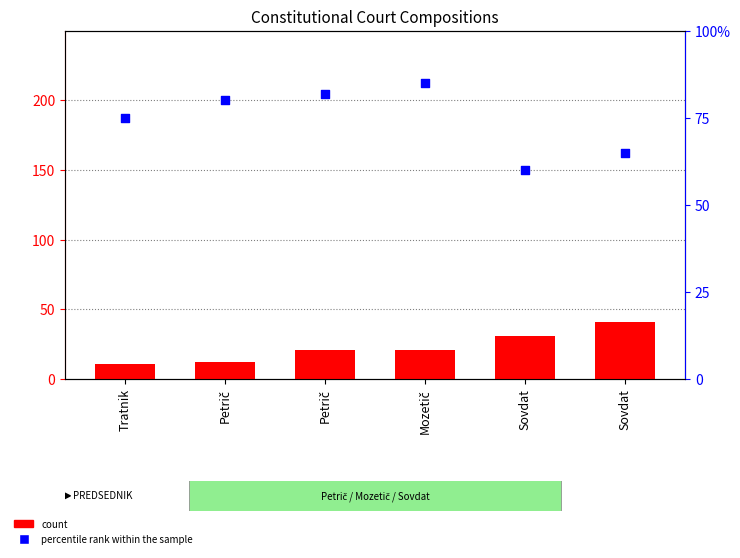

What is the total value across all series at Sovdat?

91